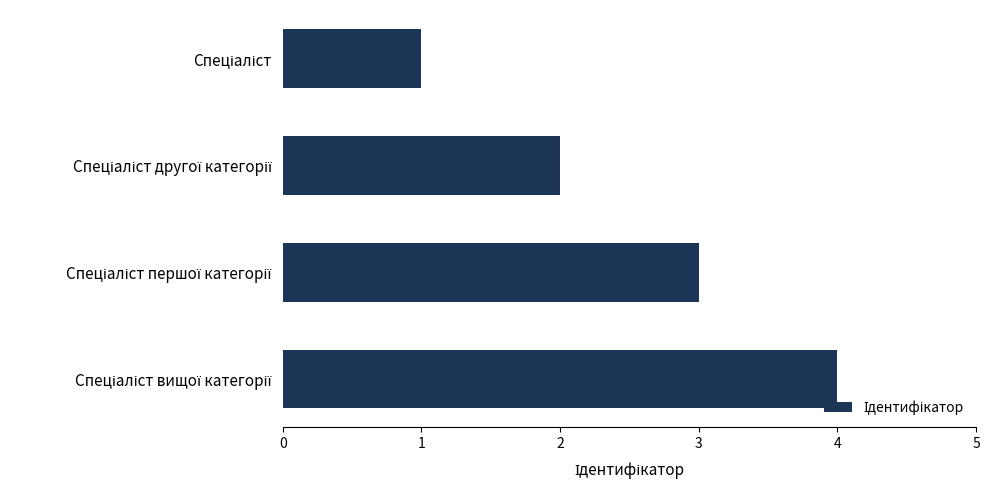

What is the difference between the maximum and minimum values?

3